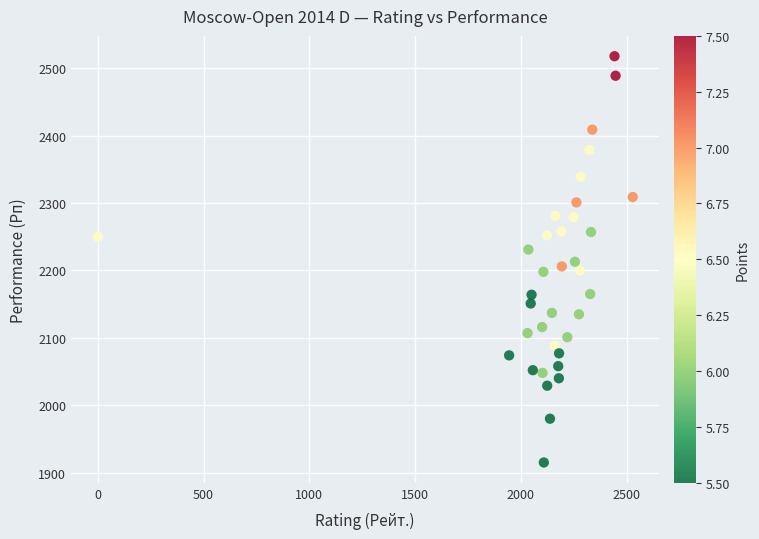

What is the range of Y values (max minus min)?

603